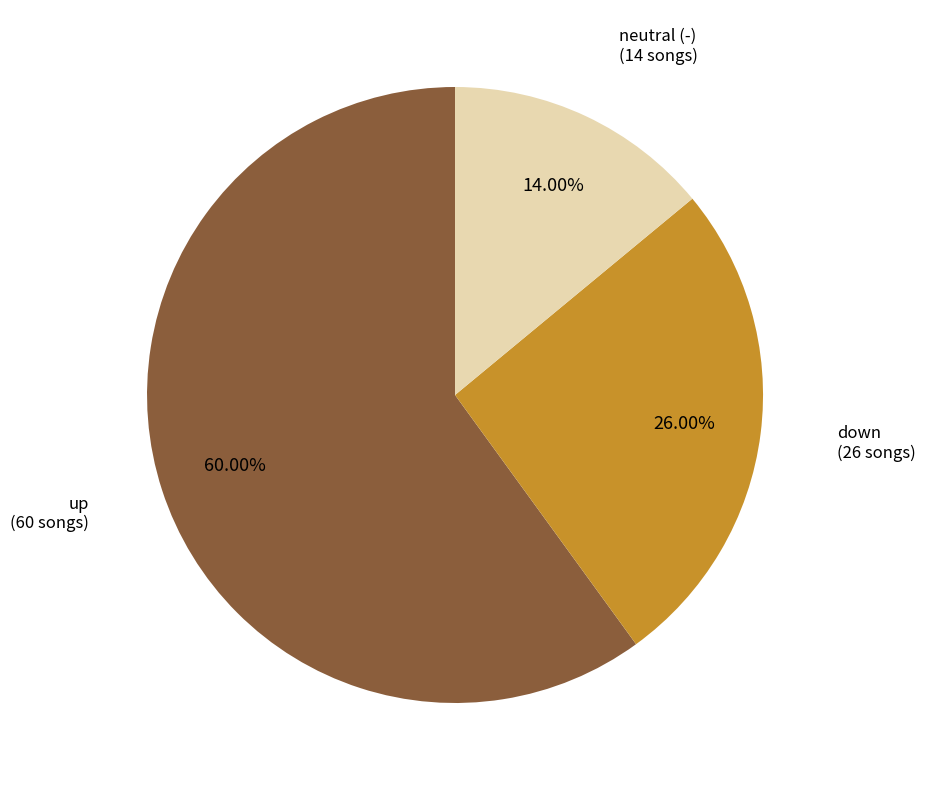

Is there a majority slice in this chart?

Yes